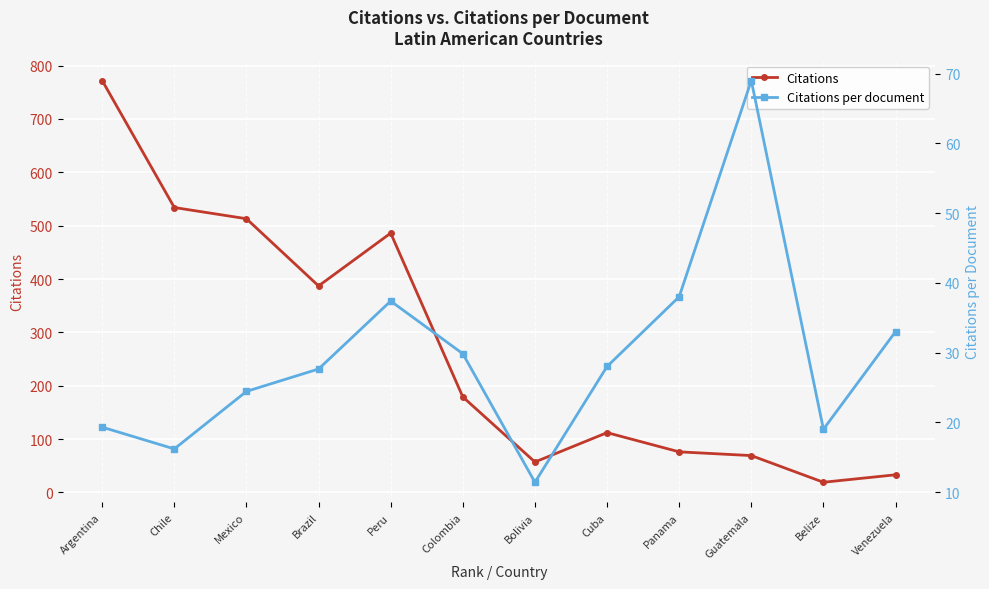

True or false: Citations per document and Citations cross at least once.

False